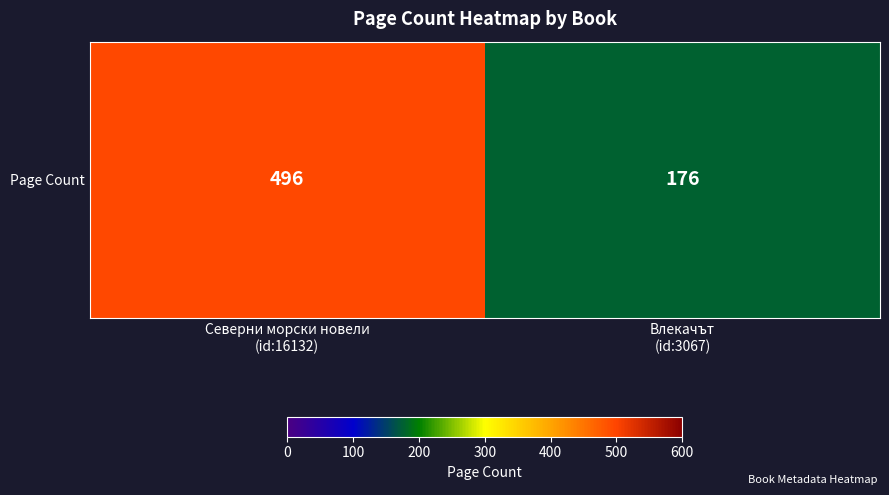

How many distinct data groups are displayed?

1